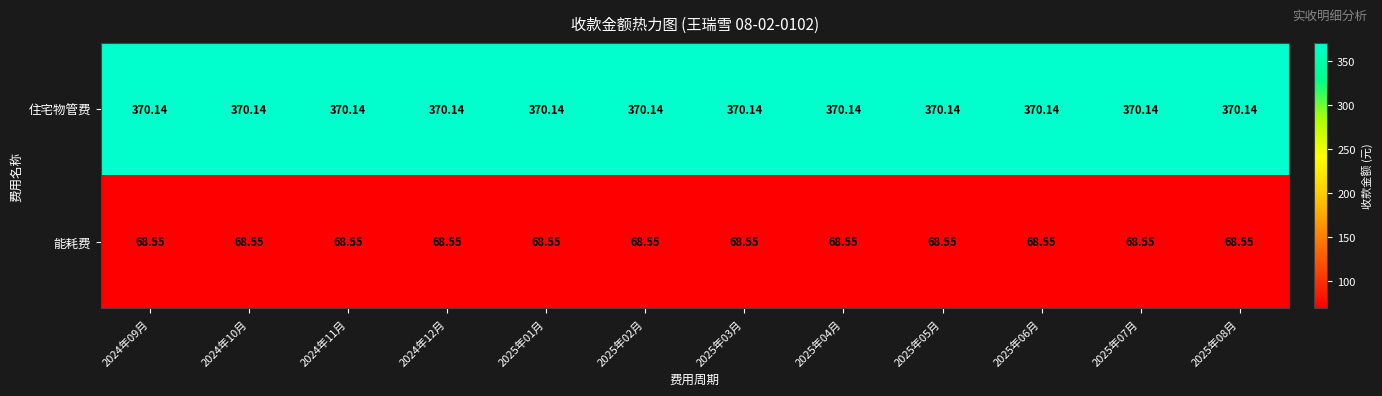

At how many categories does at least one series exceed 307?

12